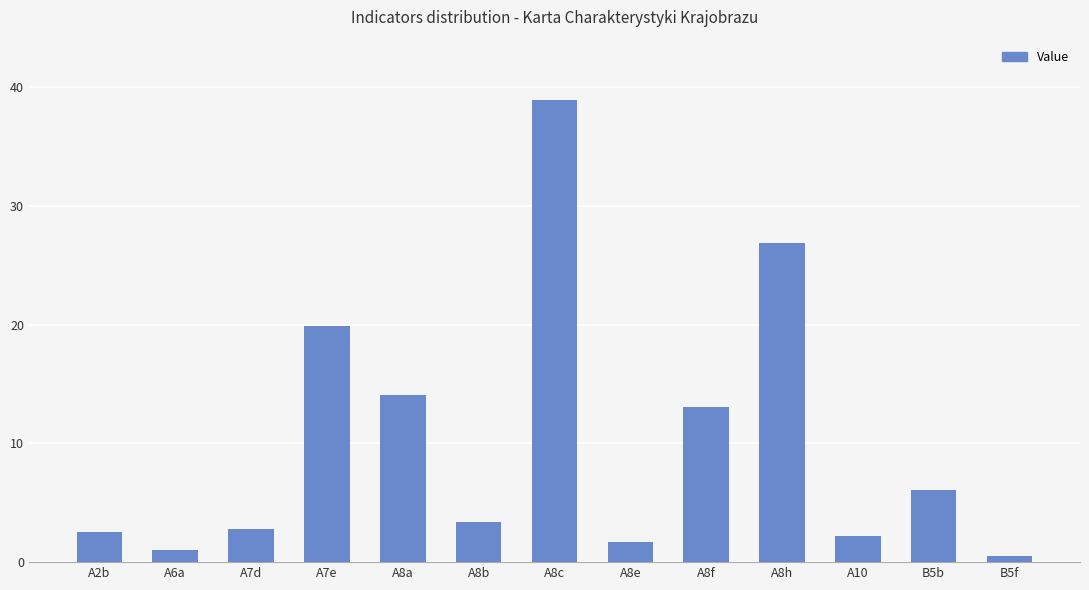

Which category has the lowest value across all series?

B5f